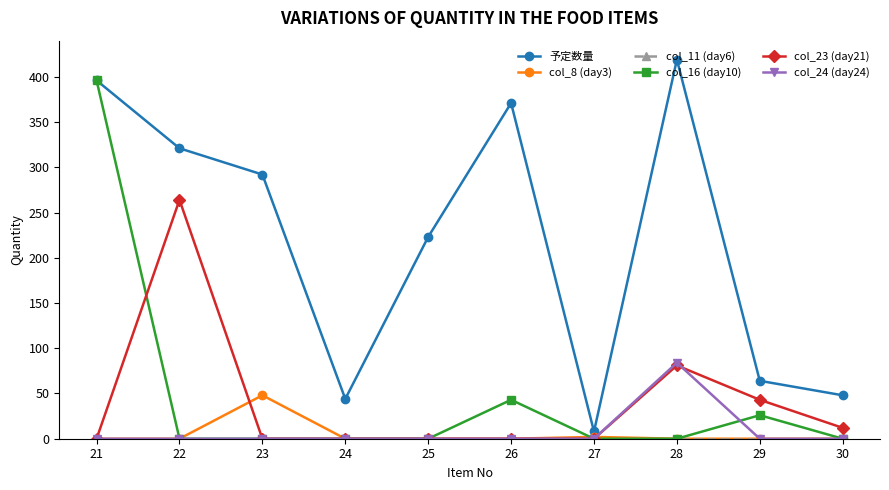

Which series has the largest total across all categories?

予定数量